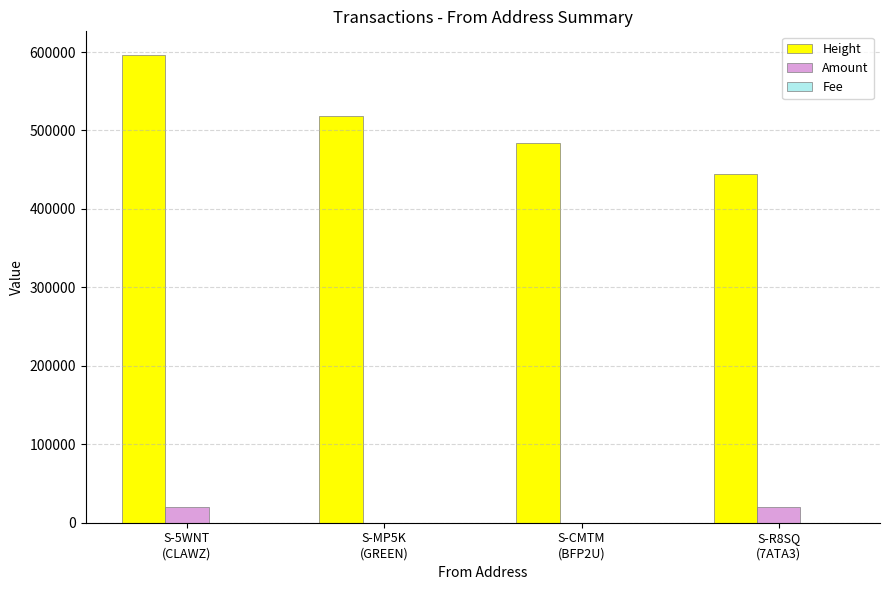

What is the maximum value shown in the chart?

596576.0